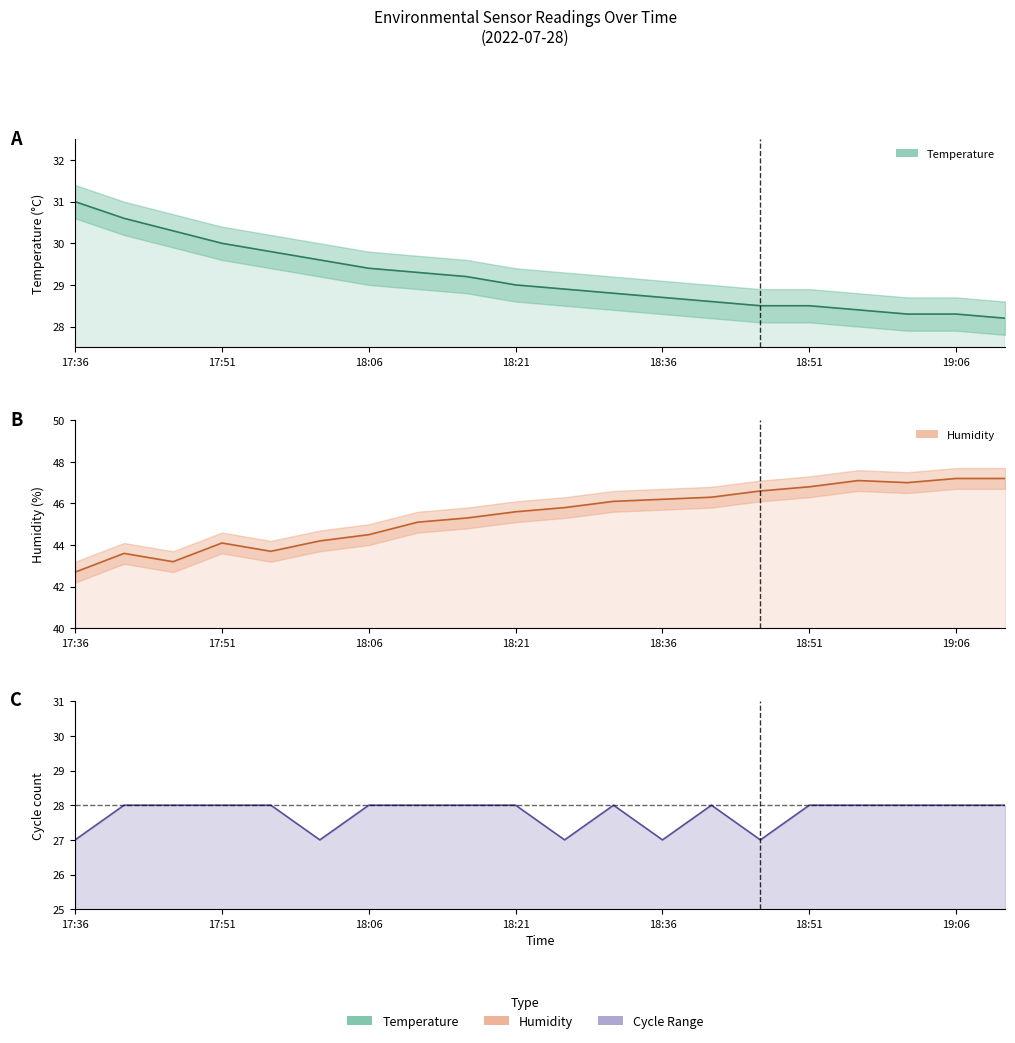

What is the sum of the Max_cycle (norm) values at 17:51 and 18:36?

1.8